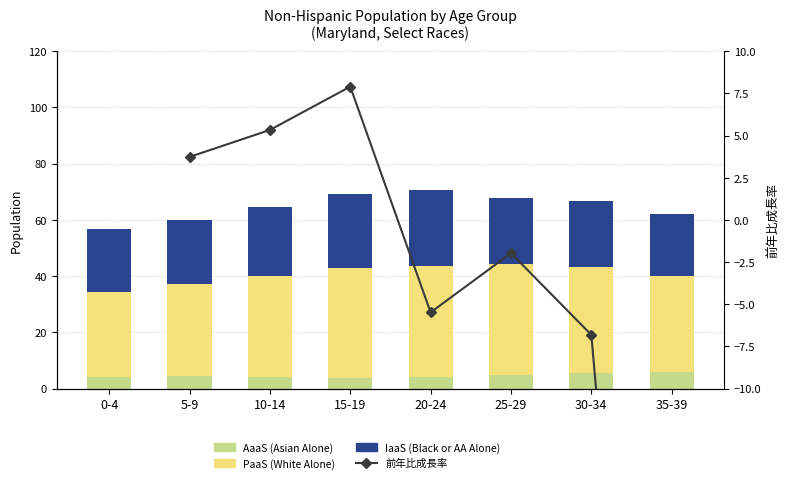

What is the label of the 8th bar from the left?

35-39